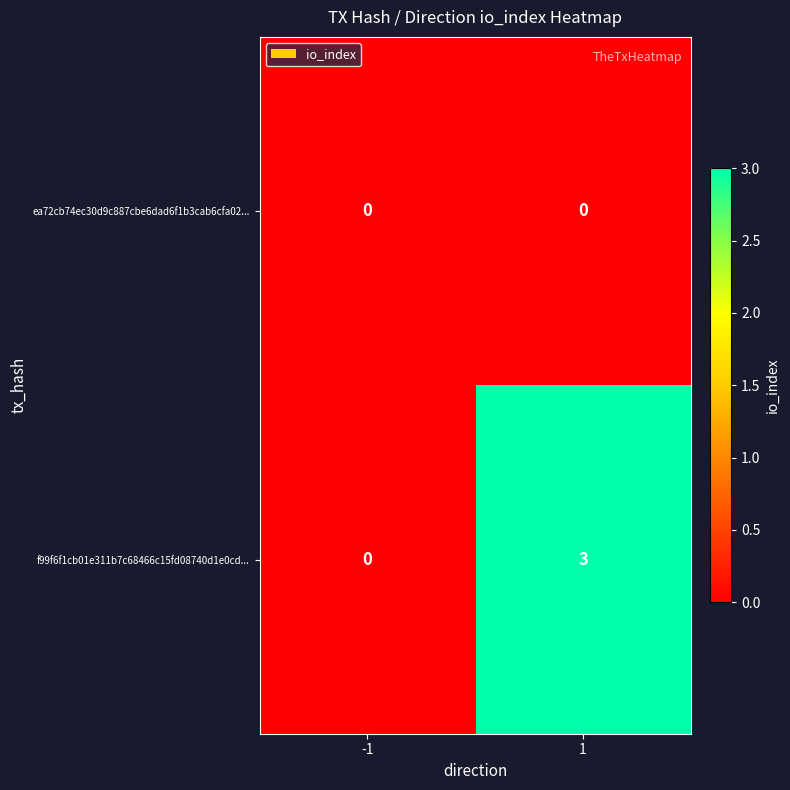

What is the difference between the maximum and minimum values in the f99f6f1cb01e311b7c68466c15fd08740d1e0cd... series?

3